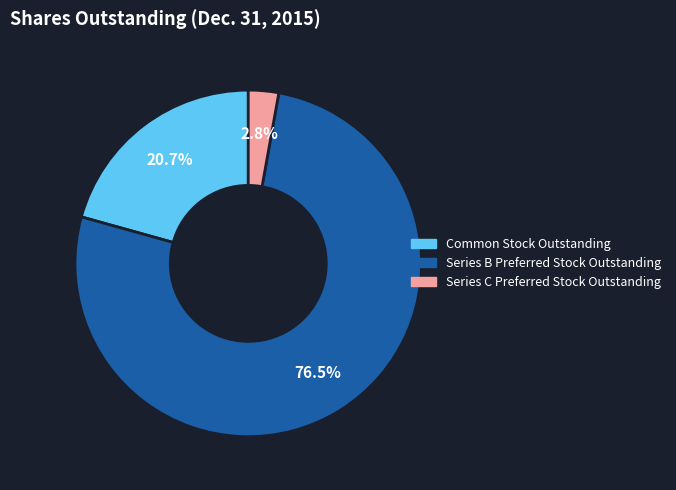

Approximately how many times larger is the value at Common Stock Outstanding compared to Series B Preferred Stock Outstanding?

0.3